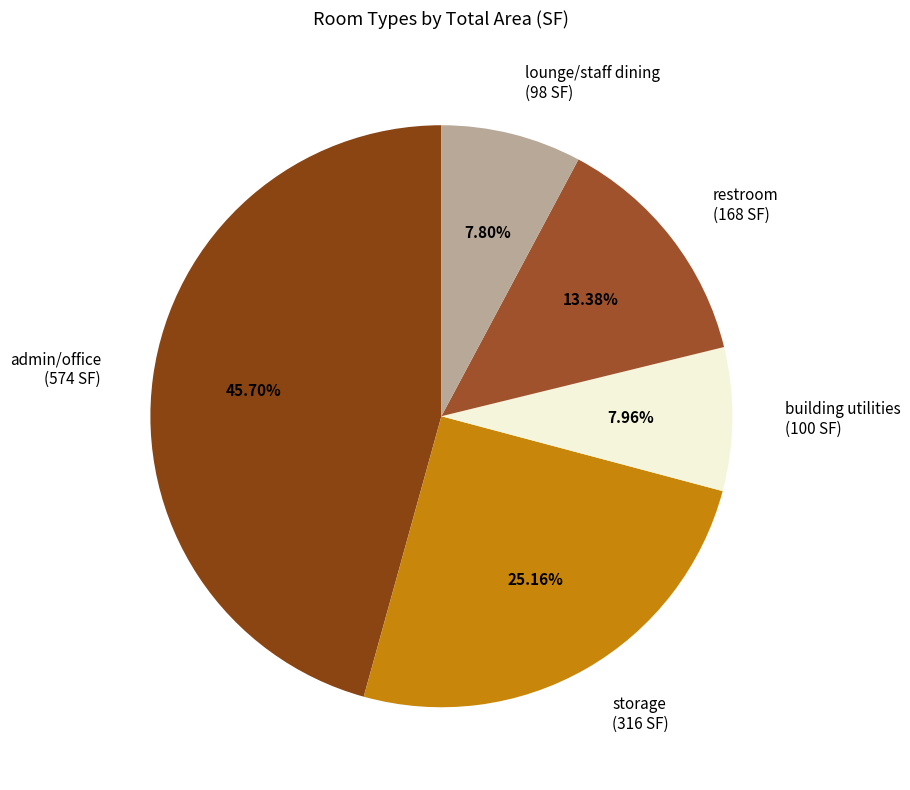

What is the ratio of the value at restroom to the value at building utilities?

1.7